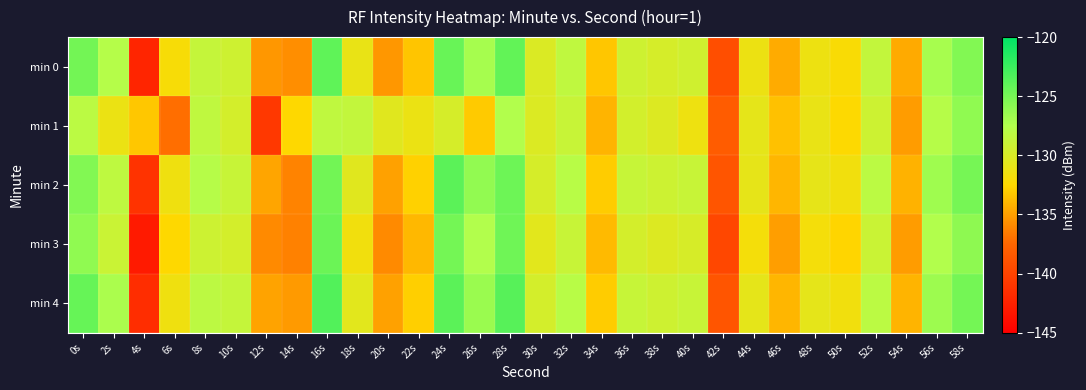

Reading left to right, what are all the values shown in this chart?

min 0: 0s=-124.8	2s=-127.7	4s=-142.2	6s=-132.0	8s=-128.7	10s=-129.2	12s=-135.4	14s=-135.8	16s=-124.0	18s=-131.1	20s=-135.4	22s=-133.4	24s=-124.4	26s=-127.0	28s=-124.2	30s=-130.1	32s=-128.4	34s=-133.3	36s=-129.3	38s=-129.8	40s=-129.4	42s=-139.2	44s=-131.3	46s=-134.5	48s=-131.3	50s=-132.1	52s=-128.6	54s=-134.5	56s=-127.0	58s=-125.5
min 1: 0s=-128.1	2s=-131.2	4s=-133.2	6s=-137.1	8s=-128.3	10s=-129.7	12s=-140.8	14s=-132.5	16s=-128.3	18s=-128.6	20s=-130.5	22s=-131.2	24s=-129.8	26s=-133.1	28s=-127.5	30s=-130.2	32s=-128.9	34s=-134.1	36s=-129.6	38s=-130.3	40s=-131.4	42s=-138.2	44s=-130.8	46s=-133.5	48s=-131.1	50s=-132.4	52s=-129.2	54s=-135.1	56s=-127.8	58s=-126.1
min 2: 0s=-125.5	2s=-128.3	4s=-141.2	6s=-131.5	8s=-127.8	10s=-128.9	12s=-134.7	14s=-136.2	16s=-124.8	18s=-130.5	20s=-134.9	22s=-132.8	24s=-123.9	26s=-126.2	28s=-124.6	30s=-129.8	32s=-127.9	34s=-133.0	36s=-128.8	38s=-129.2	40s=-128.9	42s=-138.7	44s=-130.9	46s=-134.0	48s=-130.9	50s=-131.6	52s=-128.1	54s=-134.2	56s=-126.7	58s=-125.0
min 3: 0s=-126.1	2s=-129.0	4s=-143.0	6s=-132.5	8s=-129.2	10s=-129.7	12s=-135.9	14s=-136.3	16s=-124.5	18s=-131.6	20s=-135.9	22s=-133.9	24s=-124.9	26s=-127.5	28s=-124.7	30s=-130.6	32s=-128.9	34s=-133.8	36s=-129.7	38s=-130.3	40s=-129.9	42s=-139.7	44s=-131.8	46s=-135.0	48s=-131.8	50s=-132.6	52s=-129.0	54s=-135.1	56s=-127.5	58s=-126.0
min 4: 0s=-124.3	2s=-127.2	4s=-141.6	6s=-131.5	8s=-128.2	10s=-128.7	12s=-134.8	14s=-135.2	16s=-123.5	18s=-130.6	20s=-134.9	22s=-132.9	24s=-123.9	26s=-126.5	28s=-123.7	30s=-129.7	32s=-127.9	34s=-133.0	36s=-128.8	38s=-129.3	40s=-128.9	42s=-138.7	44s=-130.8	46s=-134.0	48s=-130.8	50s=-131.6	52s=-128.1	54s=-134.1	56s=-126.6	58s=-124.9